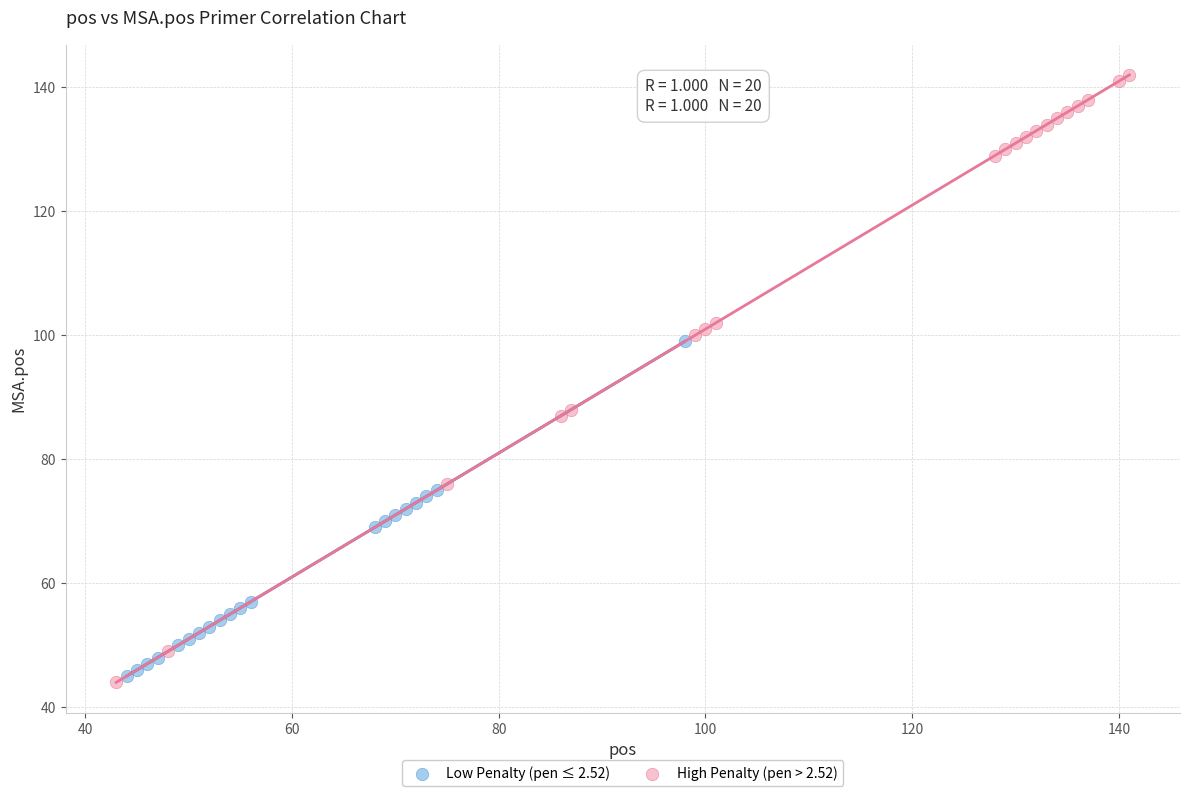

What are all the series names shown in the legend?

Low Penalty (pen ≤ 2.52), High Penalty (pen > 2.52)